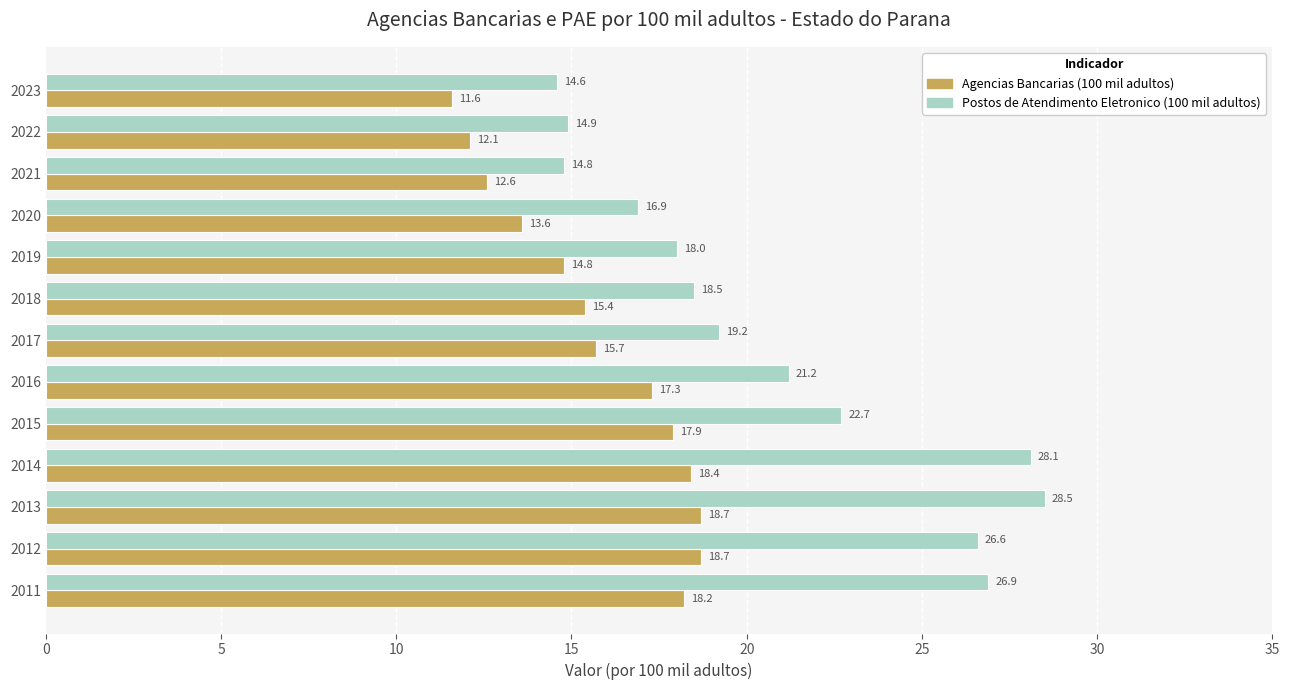

Rank the series by their maximum value, from lowest to highest.

Agencias Bancarias (100 mil adultos), Postos de Atendimento Eletronico (100 mil adultos)